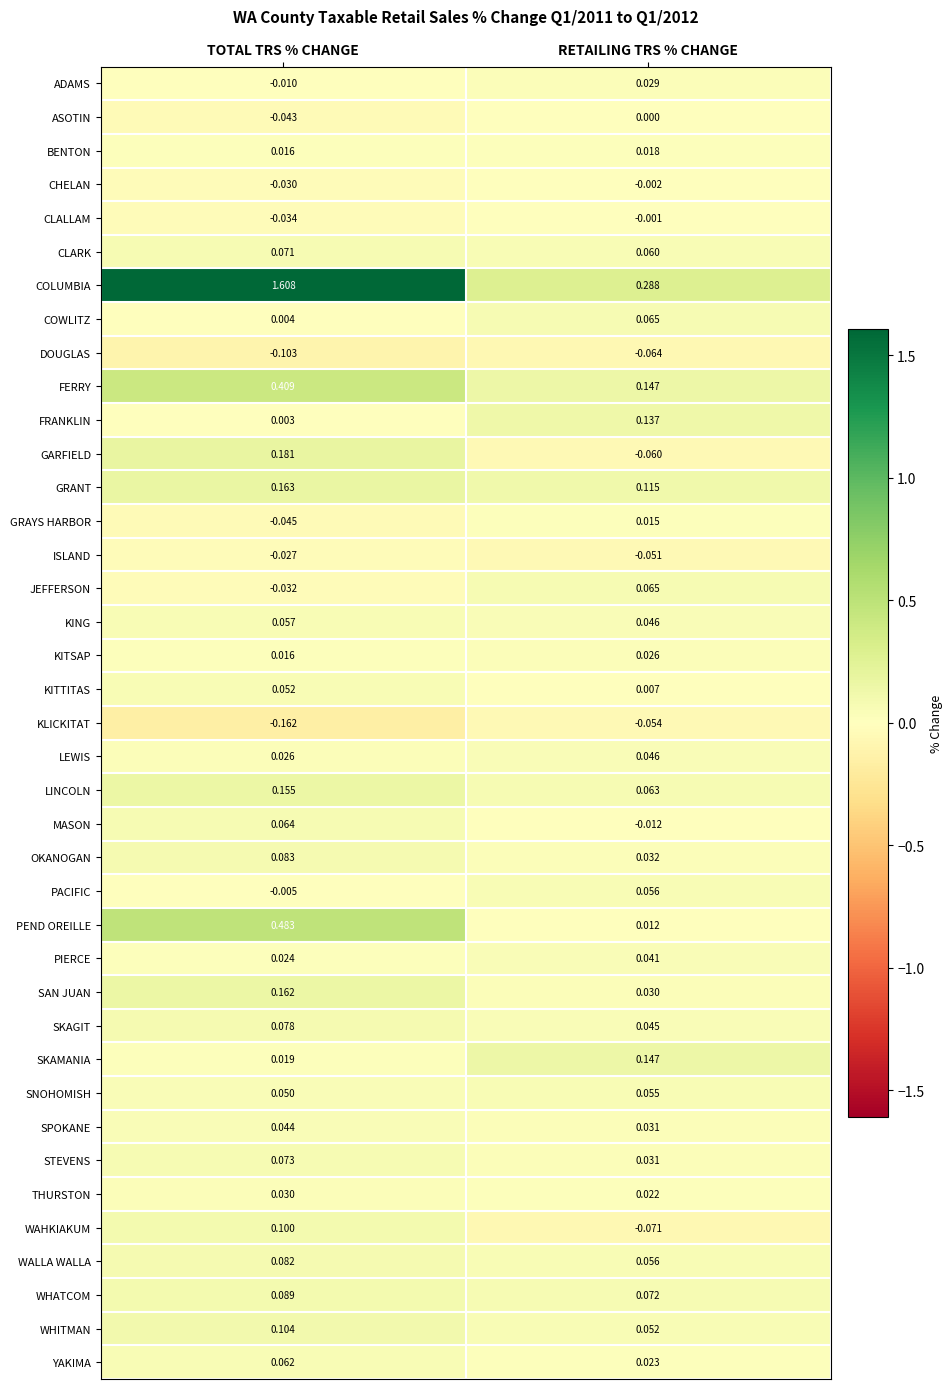

Is the value of GARFIELD at TOTAL TRS % CHANGE greater than the value of YAKIMA at RETAILING TRS % CHANGE?

Yes